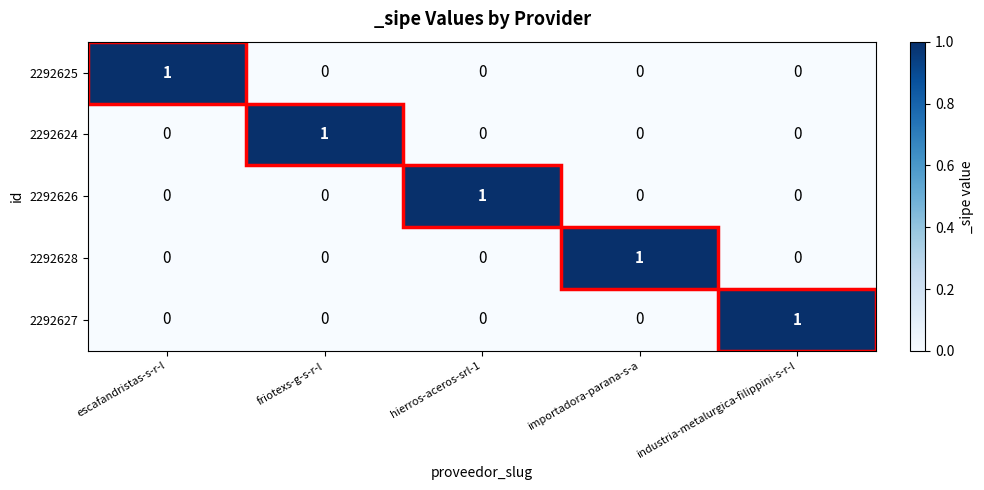

True or false: 2292624 has a value of -1 at importadora-parana-s-a.

False